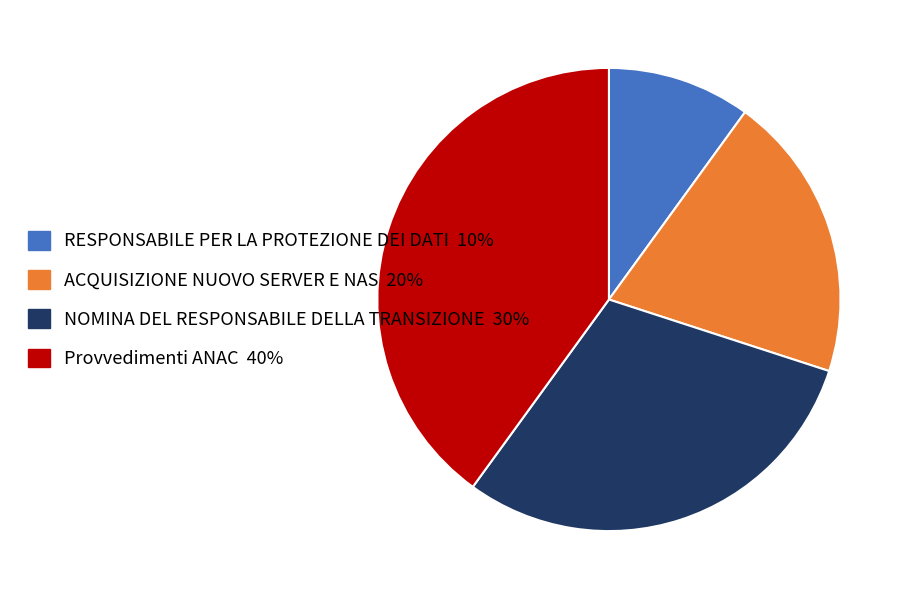

Is the sum of NOMINA DEL RESPONSABILE DELLA TRANSIZIONE and RESPONSABILE PER LA PROTEZIONE DEI DATI greater than half?

No